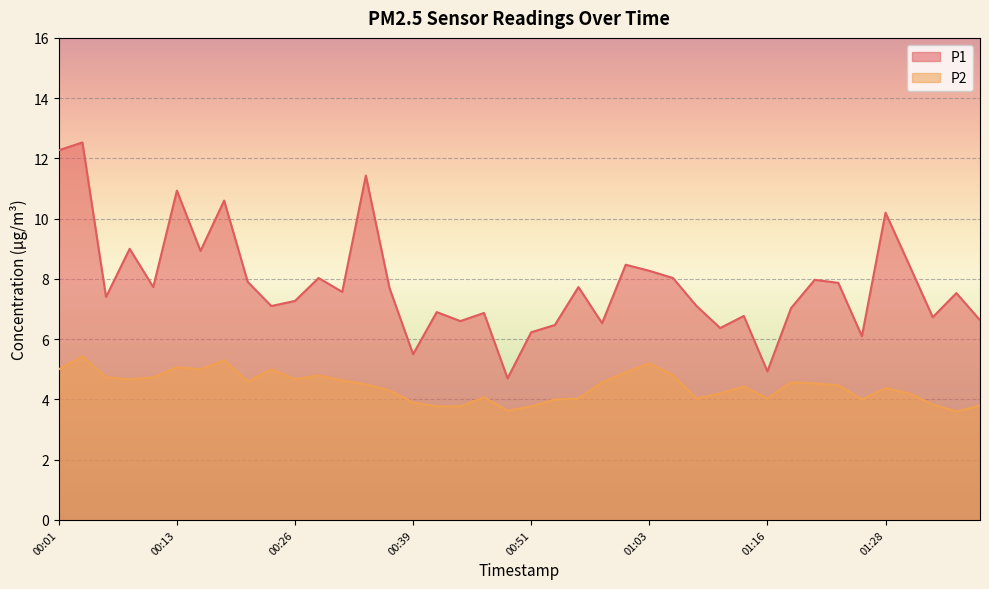

Reading left to right, extract all data points from this chart.

P1: 00:01=12.3	00:04=12.5	00:06=7.4	00:08=9.0	00:11=7.7	00:13=10.9	00:16=8.9	00:18=10.6	00:21=7.9	00:24=7.1	00:26=7.3	00:29=8.0	00:31=7.6	00:34=11.4	00:36=7.7	00:39=5.5	00:41=6.9	00:43=6.6	00:46=6.9	00:48=4.7	00:51=6.2	00:53=6.5	00:56=7.7	00:58=6.5	01:01=8.5	01:03=8.3	01:06=8.0	01:08=7.1	01:11=6.4	01:13=6.8	01:16=4.9	01:18=7.0	01:21=8.0	01:23=7.9	01:26=6.1	01:28=10.2	01:31=8.5	01:33=6.7	01:36=7.5	01:38=6.6
P2: 00:01=5.0	00:04=5.4	00:06=4.7	00:08=4.7	00:11=4.7	00:13=5.1	00:16=5.0	00:18=5.3	00:21=4.6	00:24=5.0	00:26=4.7	00:29=4.8	00:31=4.6	00:34=4.5	00:36=4.3	00:39=3.9	00:41=3.8	00:43=3.8	00:46=4.1	00:48=3.6	00:51=3.8	00:53=4.0	00:56=4.0	00:58=4.6	01:01=4.9	01:03=5.2	01:06=4.8	01:08=4.0	01:11=4.2	01:13=4.4	01:16=4.0	01:18=4.6	01:21=4.5	01:23=4.5	01:26=4.0	01:28=4.4	01:31=4.2	01:33=3.8	01:36=3.6	01:38=3.8